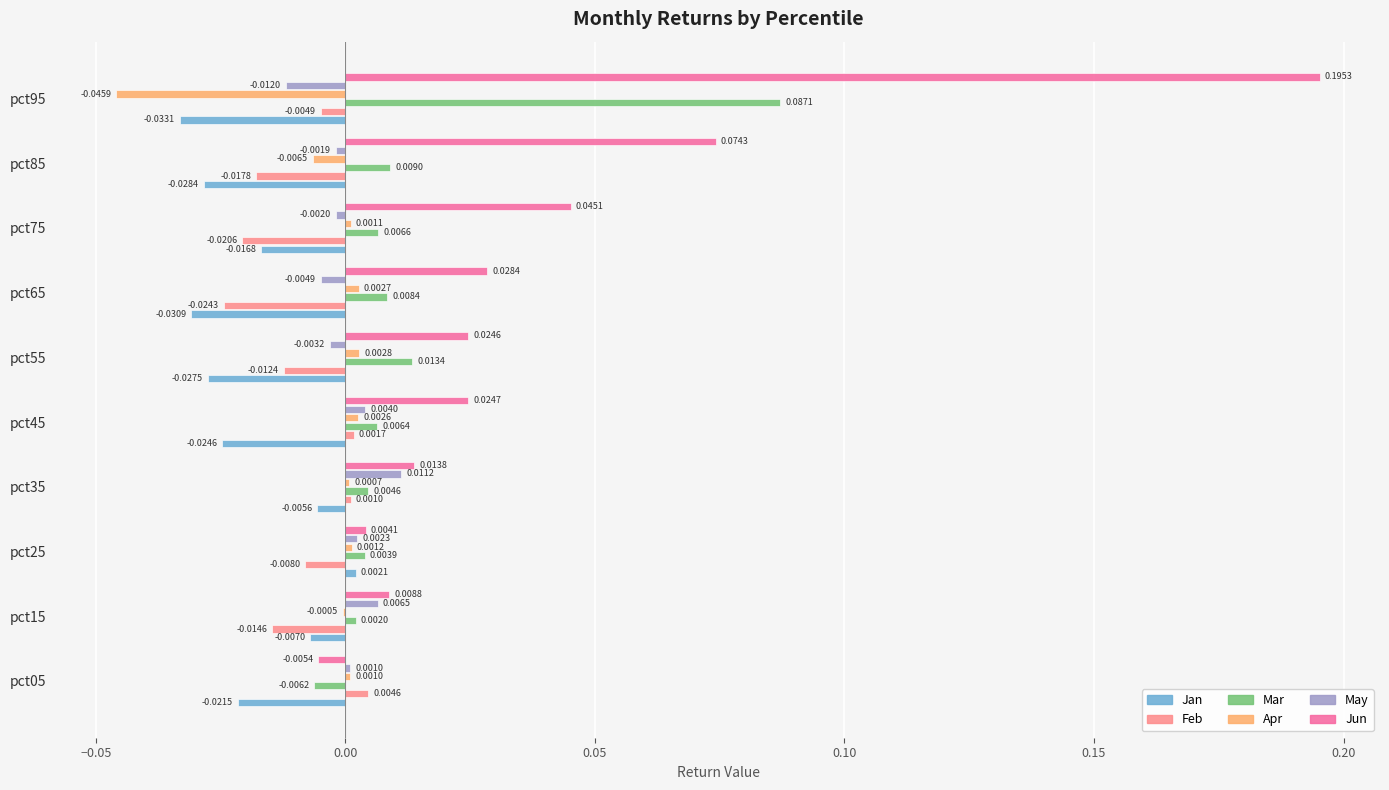

Which series has the largest total across all categories?

Jun